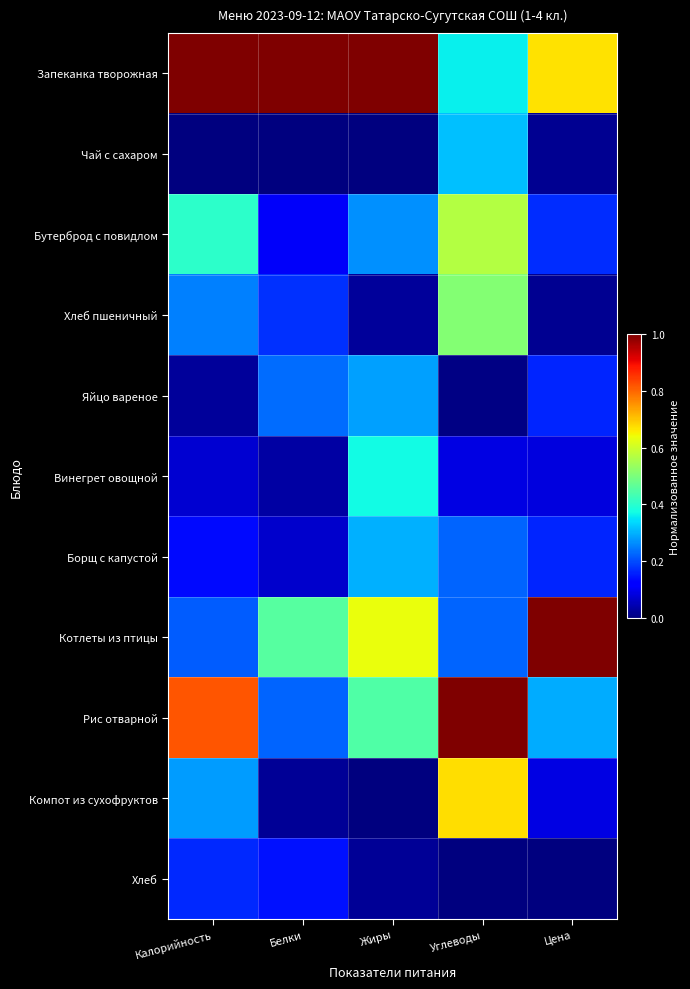

What is the total value across all series at Жиры?

3.4